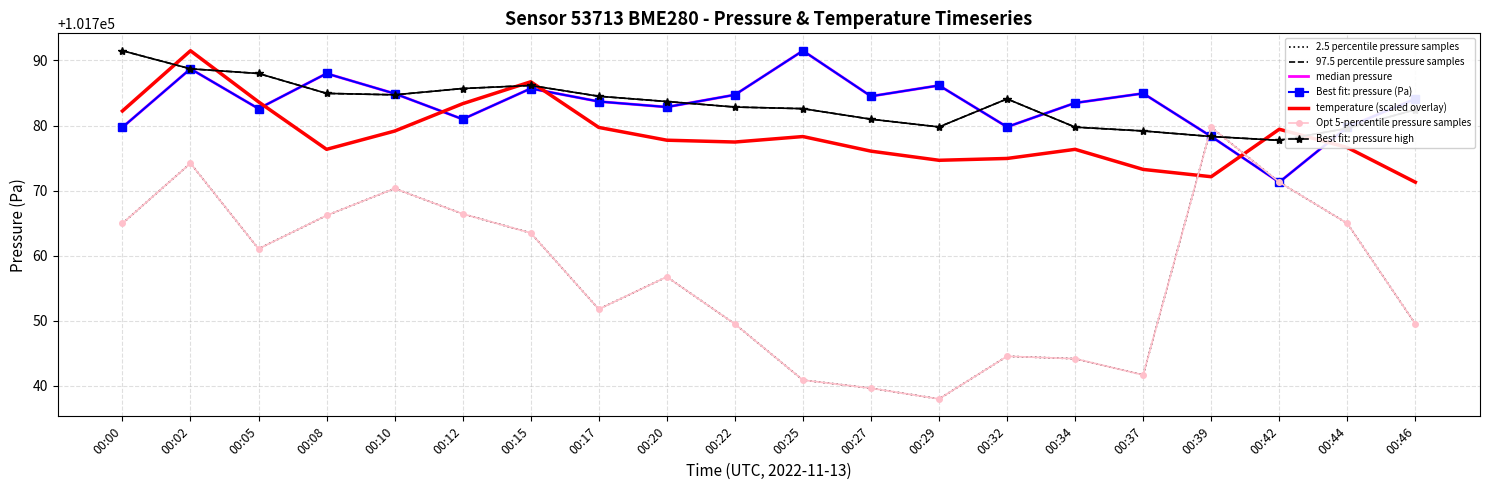

Between 00:29 and 00:25, which is larger?

00:25